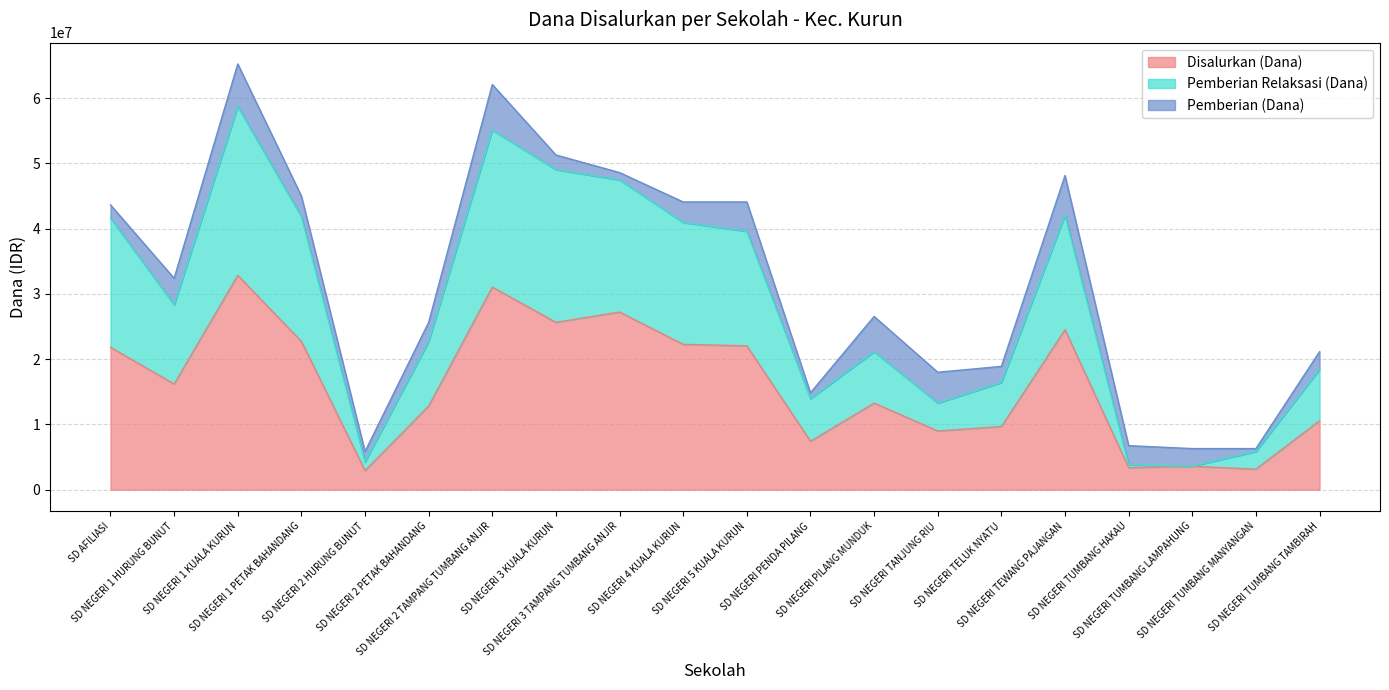

True or false: Pemberian Relaksasi (Dana) has more than 0 interior local peaks.

True